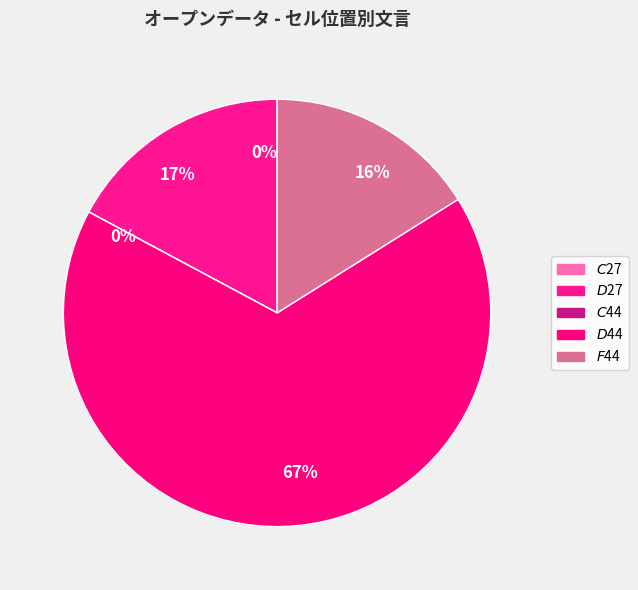

Combined, do $D$27 and $C$27 account for over 50%?

No